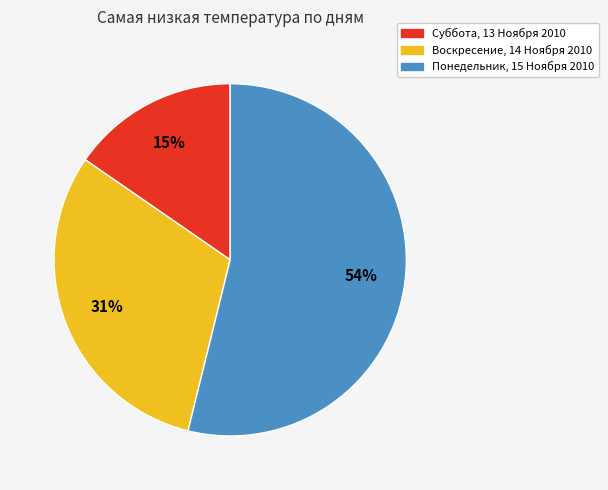

Is Воскресение, 14 Ноября 2010 the majority of the pie?

No